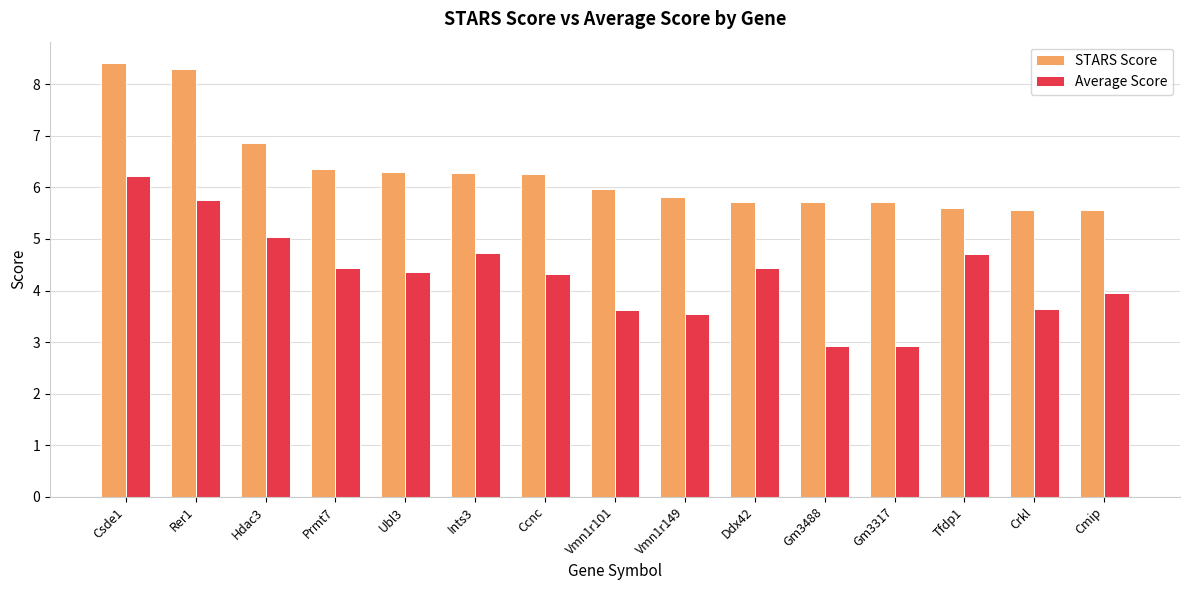

What is the label of the 13th bar from the right?

Hdac3